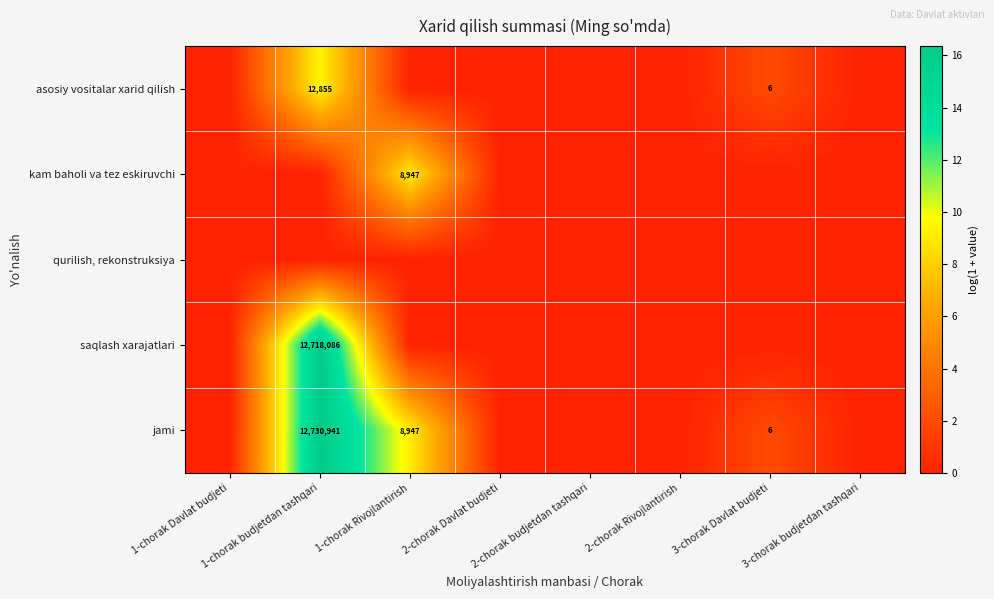

The value of saqlash xarajatlari at 1-chorak budjetdan tashqari is 7799902. True or false?

False